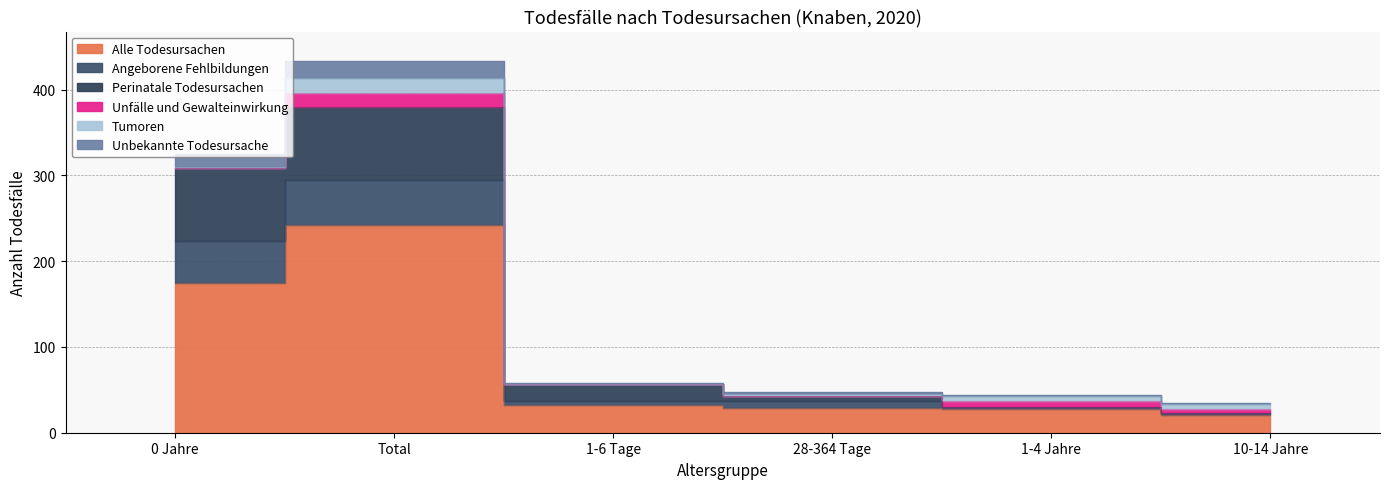

What value does the Alle Todesursachen series have at 28-364 Tage?

29